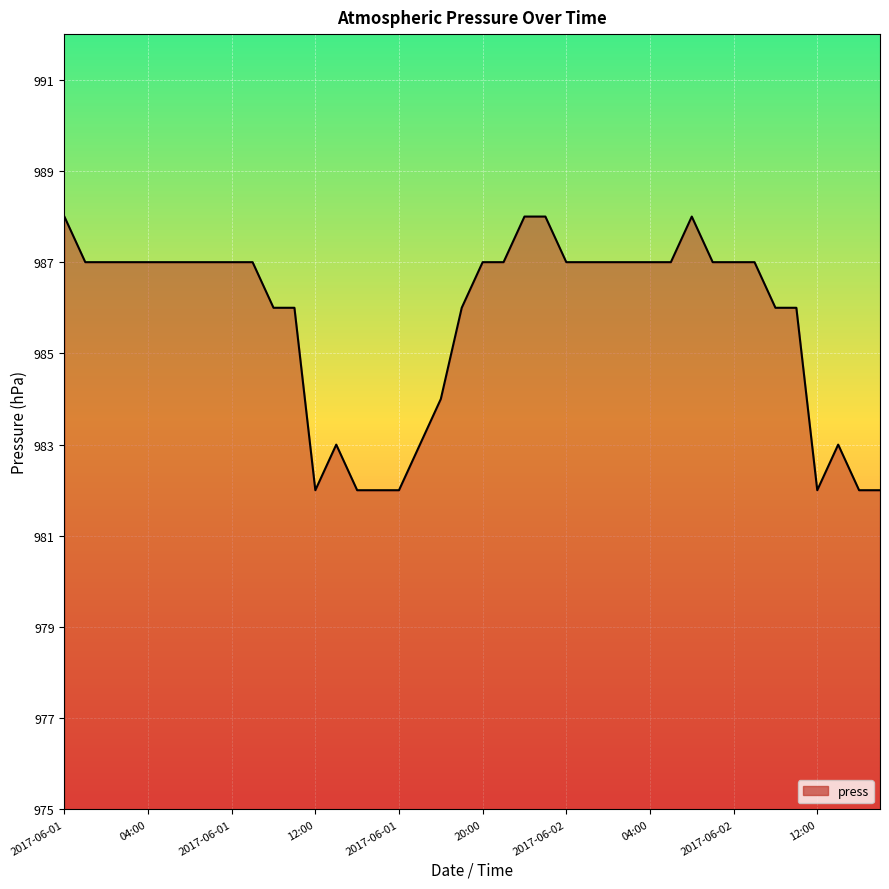

What is the greatest value displayed?

988